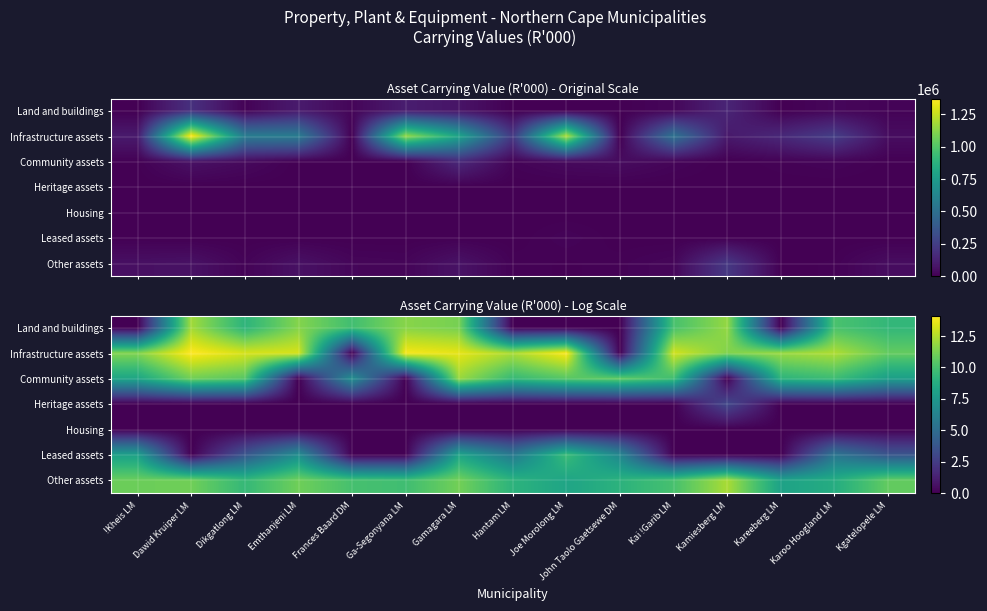

List the series in order of their peak value, lowest first.

Housing, Heritage assets, Leased assets, Community assets, Land and buildings, Other assets, Infrastructure assets